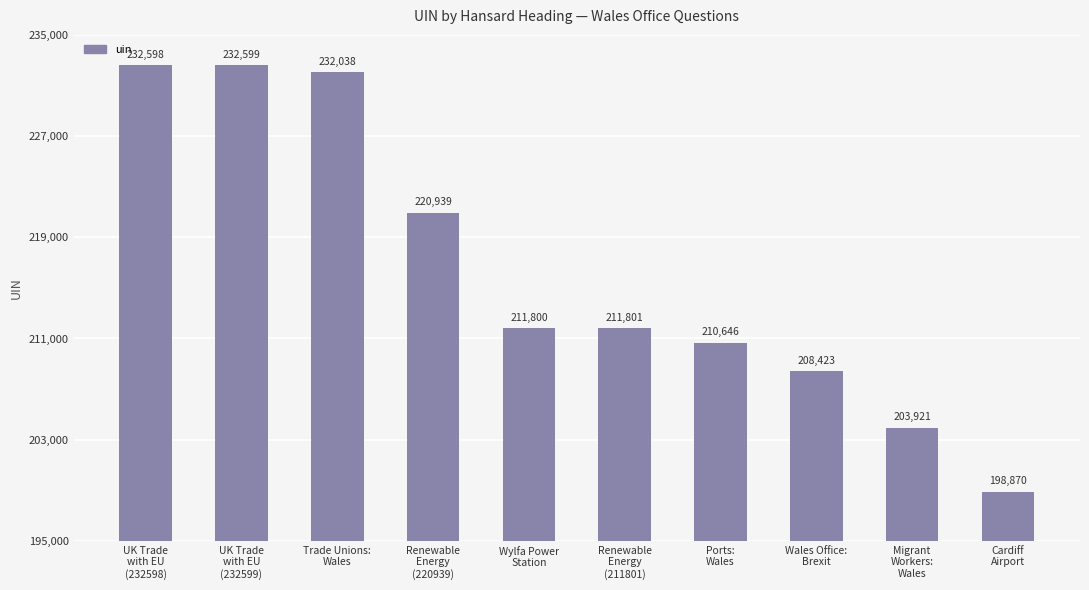

Reading left to right, extract all data points from this chart.

232598	232599	232038	220939	211800	211801	210646	208423	203921	198870